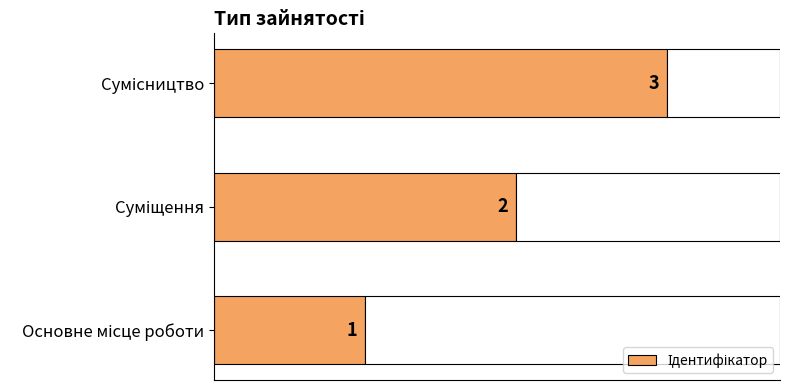

How many values are between 1 and 3?

3